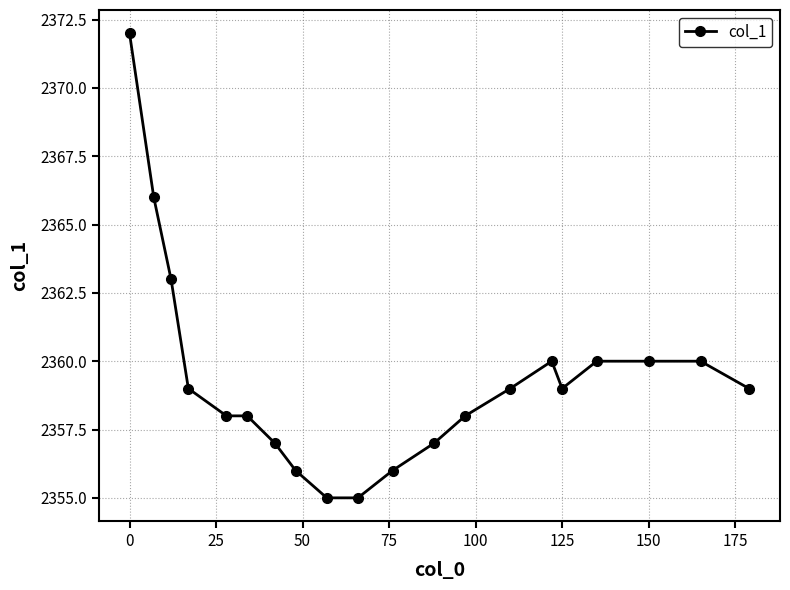

What is the smallest value displayed?

2355